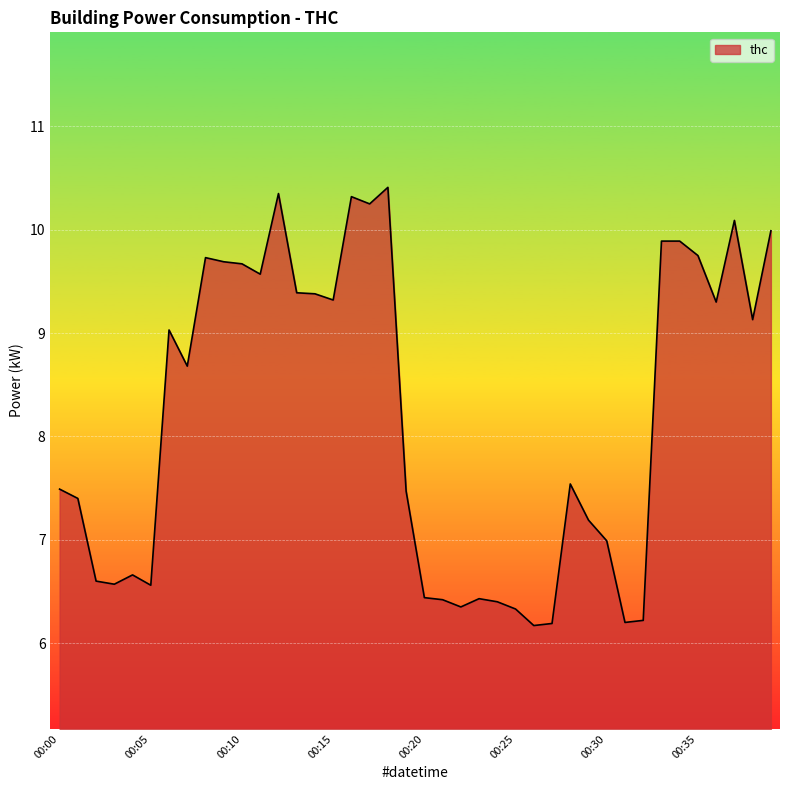

What is the minimum value shown in the chart?

6.2